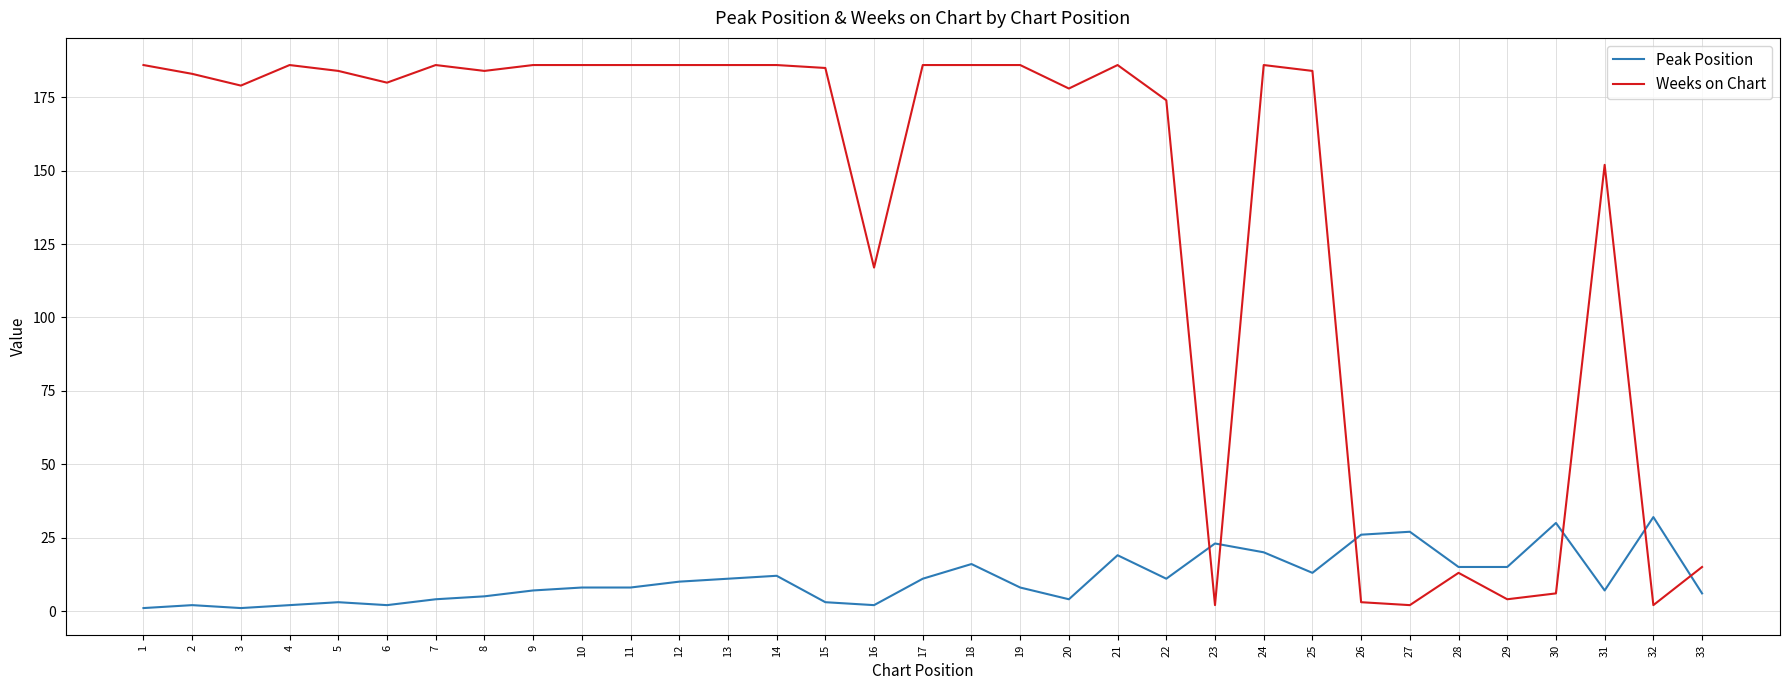

Which series has the widest spread of values?

Weeks on Chart